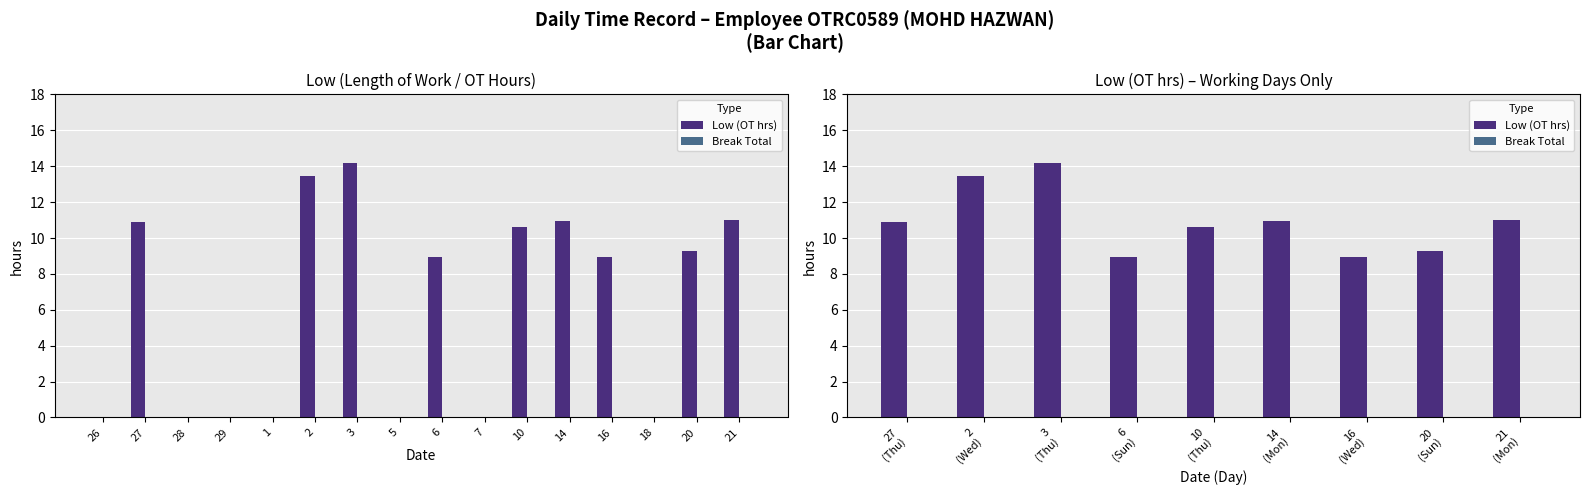

Which series has the largest total across all categories?

Low (OT hrs)